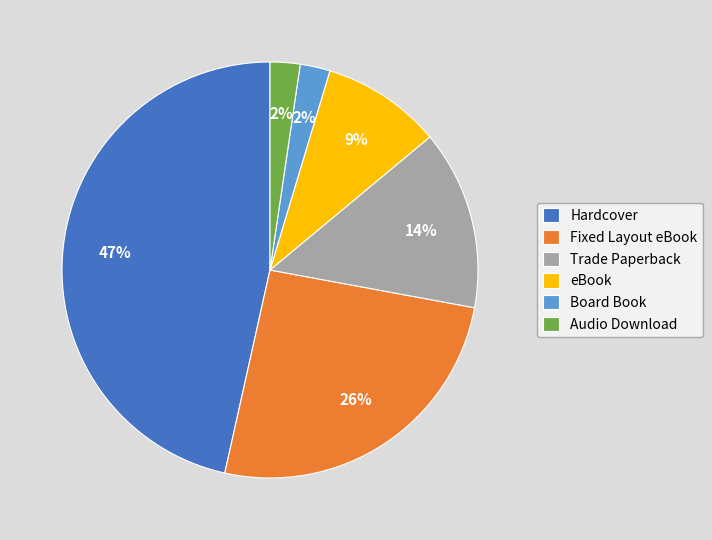

Is it true that Audio Download is 2% of the pie?

True